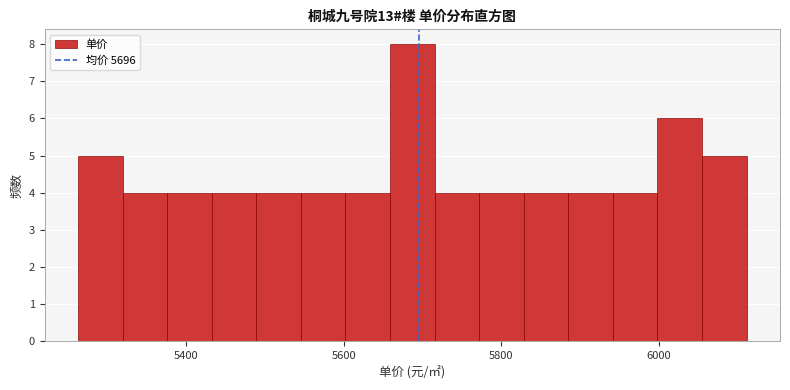

Around what value on the x-axis is the tallest bar? Give the approximate position of its centre, as read against the axis.

5680